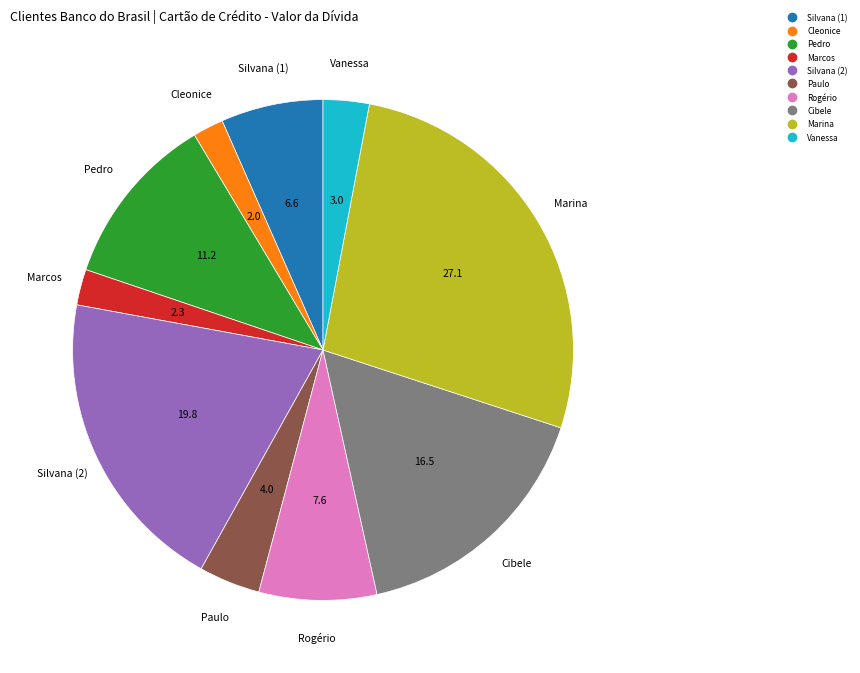

The Marina slice represents 27% of the pie. True or false?

True